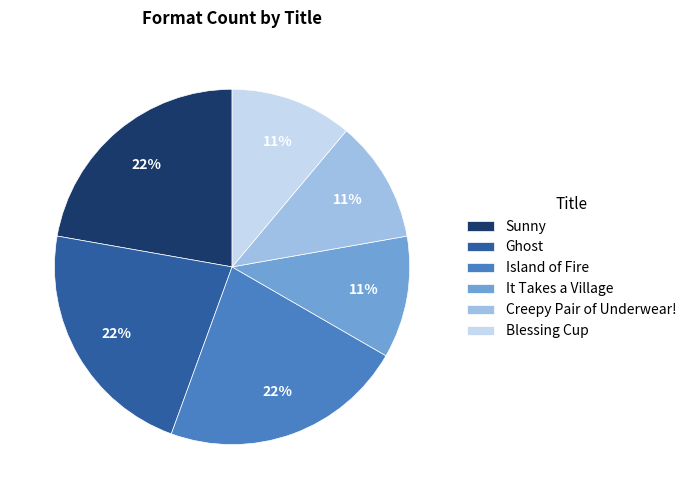

To the nearest percent, what is the combined percentage of Sunny and Blessing Cup?

33%